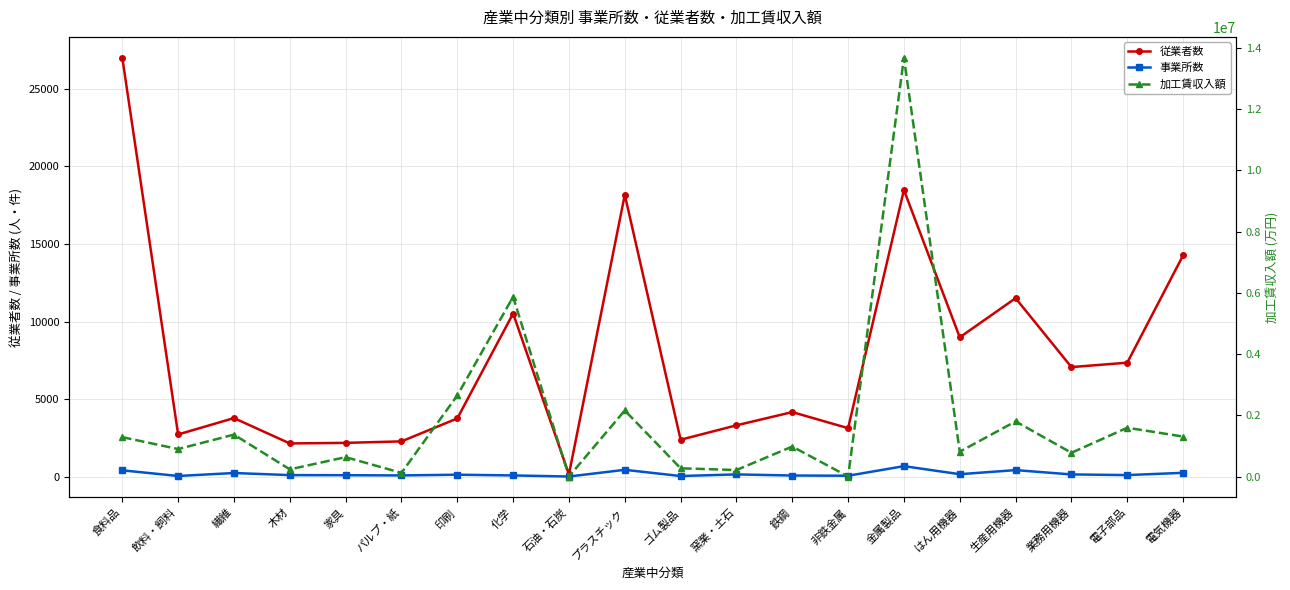

What is the spread (max minus min) of values at 印刷?

2646675